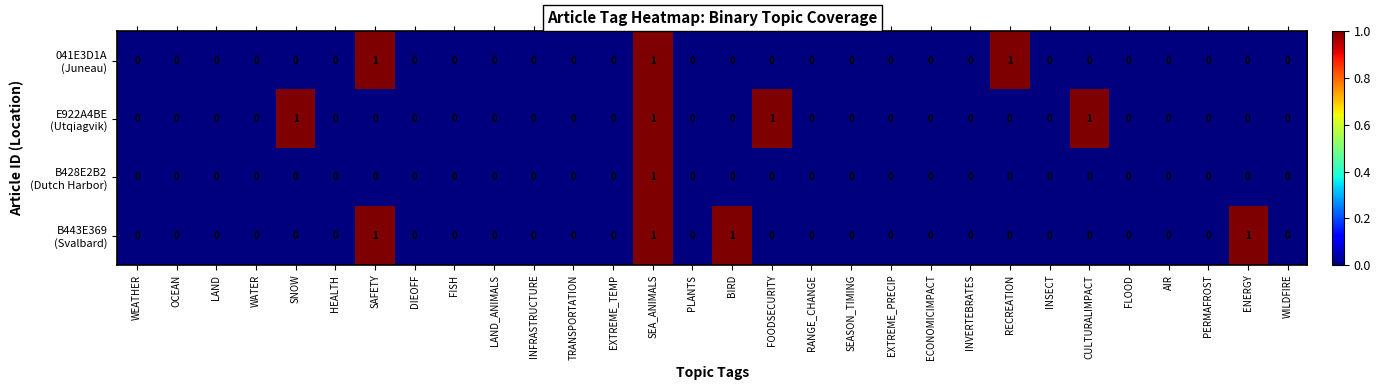

At which category is the sum across all series the highest?

SEA_ANIMALS